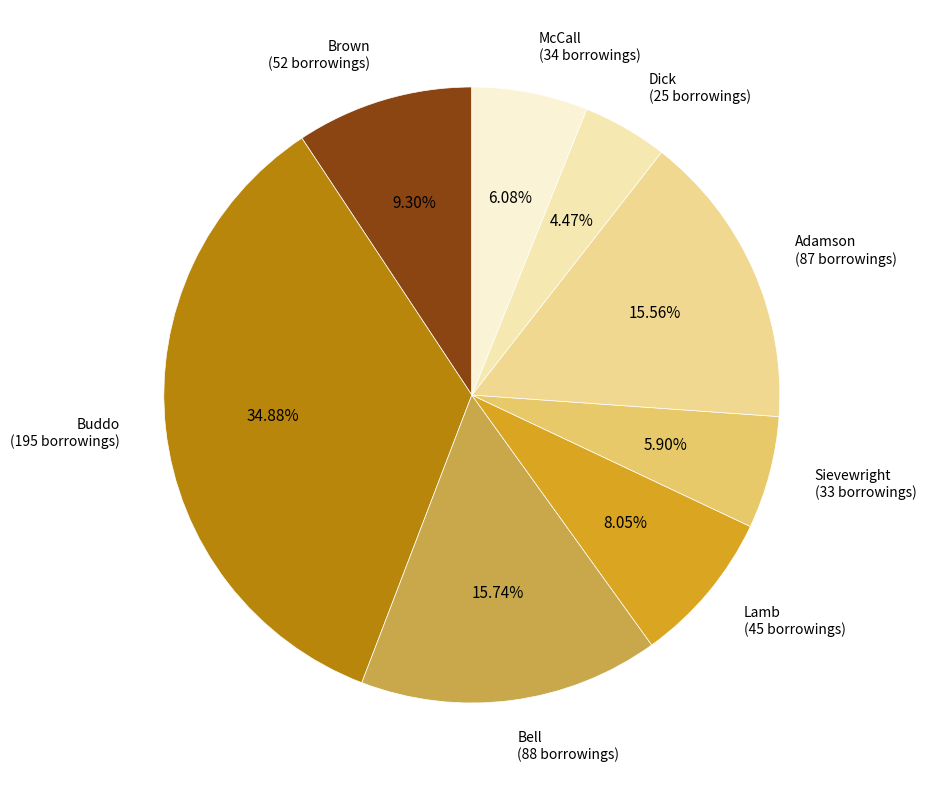

Which has a higher value, Brown or Dick?

Brown